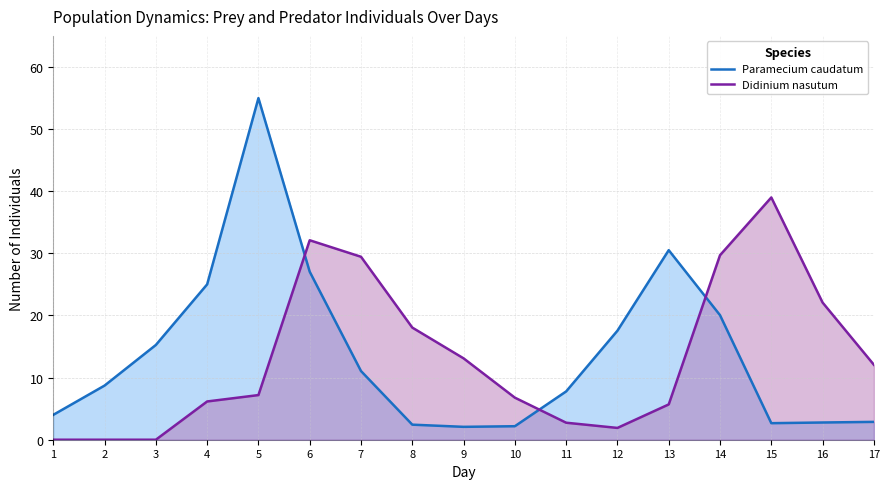

Between 4 and 14, which series saw the biggest shift?

Didinium nasutum